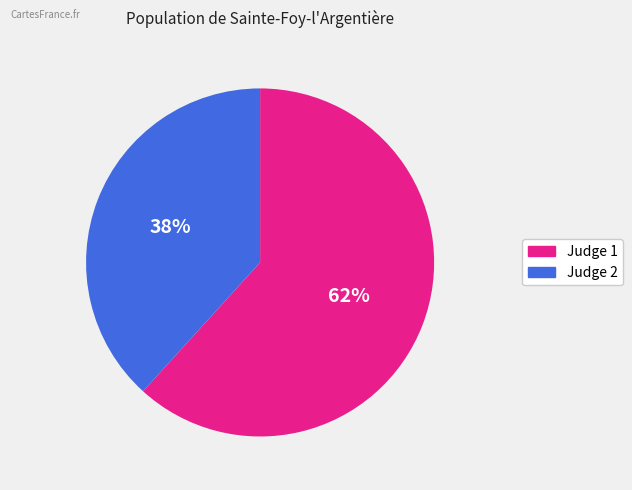

Is there a majority slice in this chart?

Yes